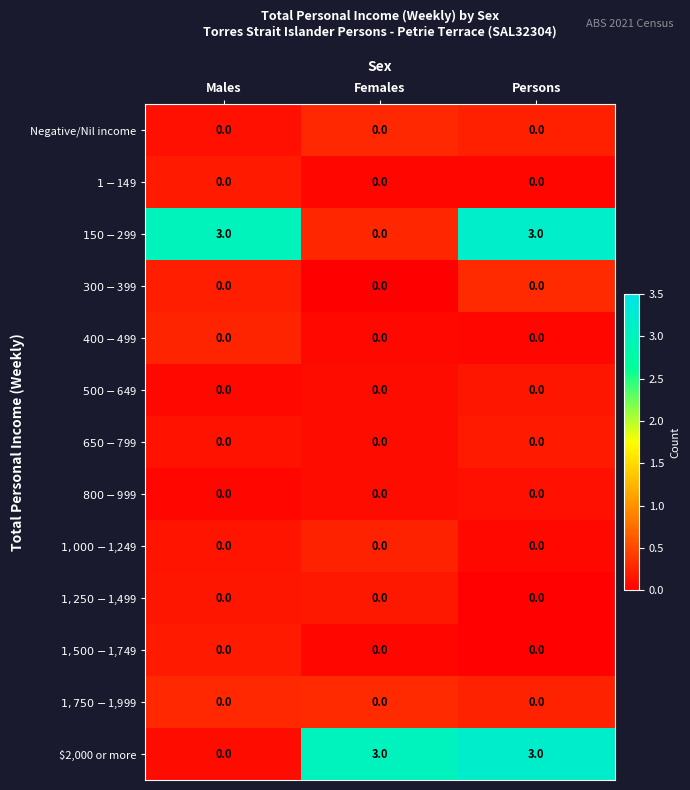

At how many categories does at least one series exceed 1?

3